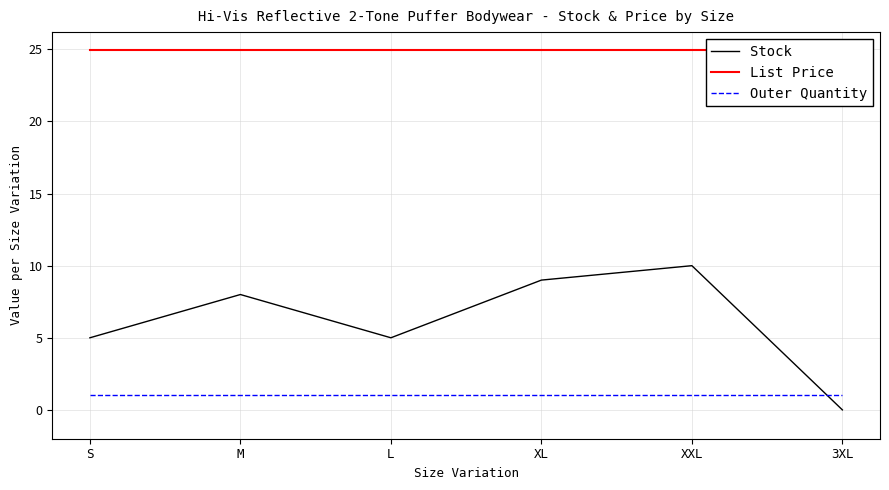

At how many categories does at least one series exceed 3?

6